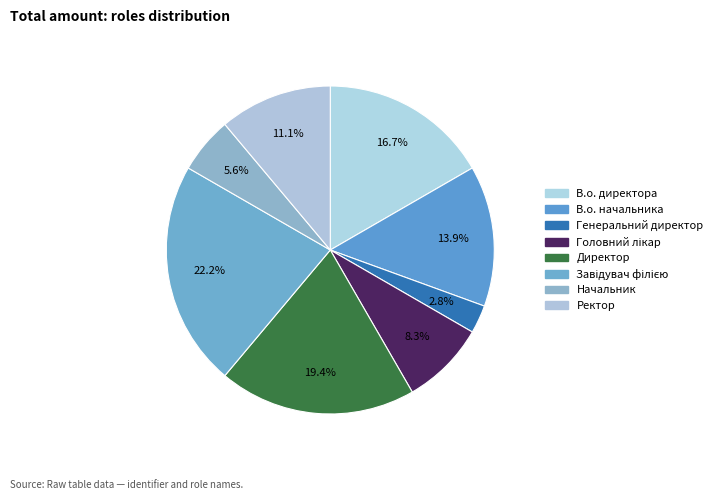

How many slices are in this pie chart?

8